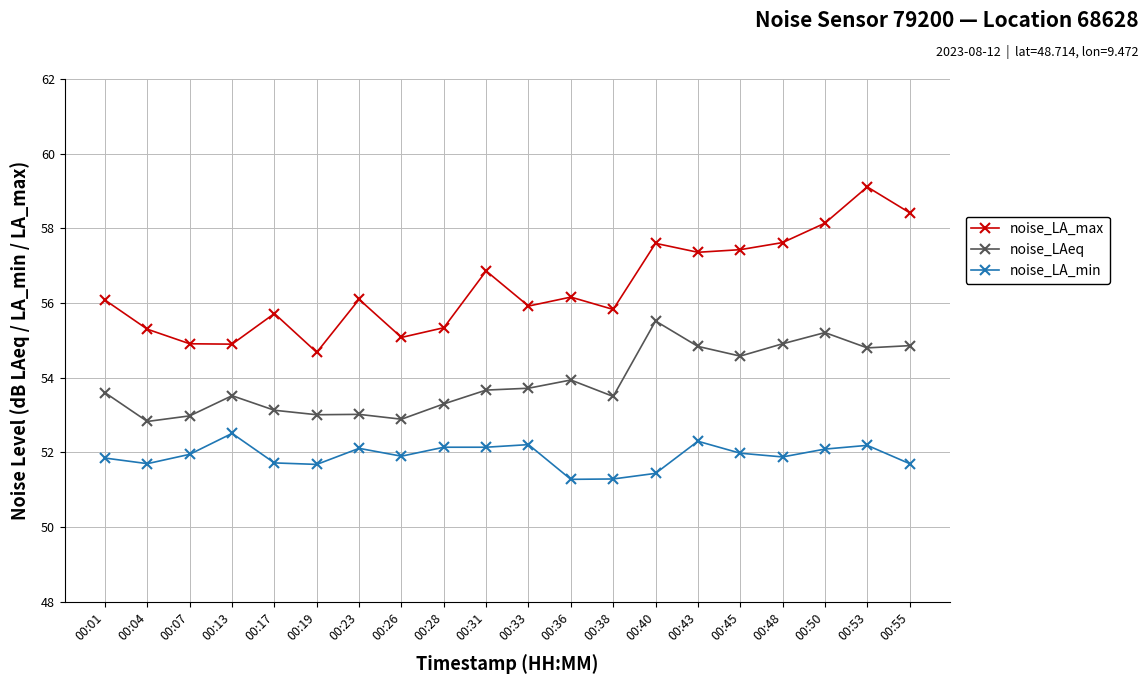

What is the difference between the noise_LA_max values at 00:38 and 00:36?

0.3